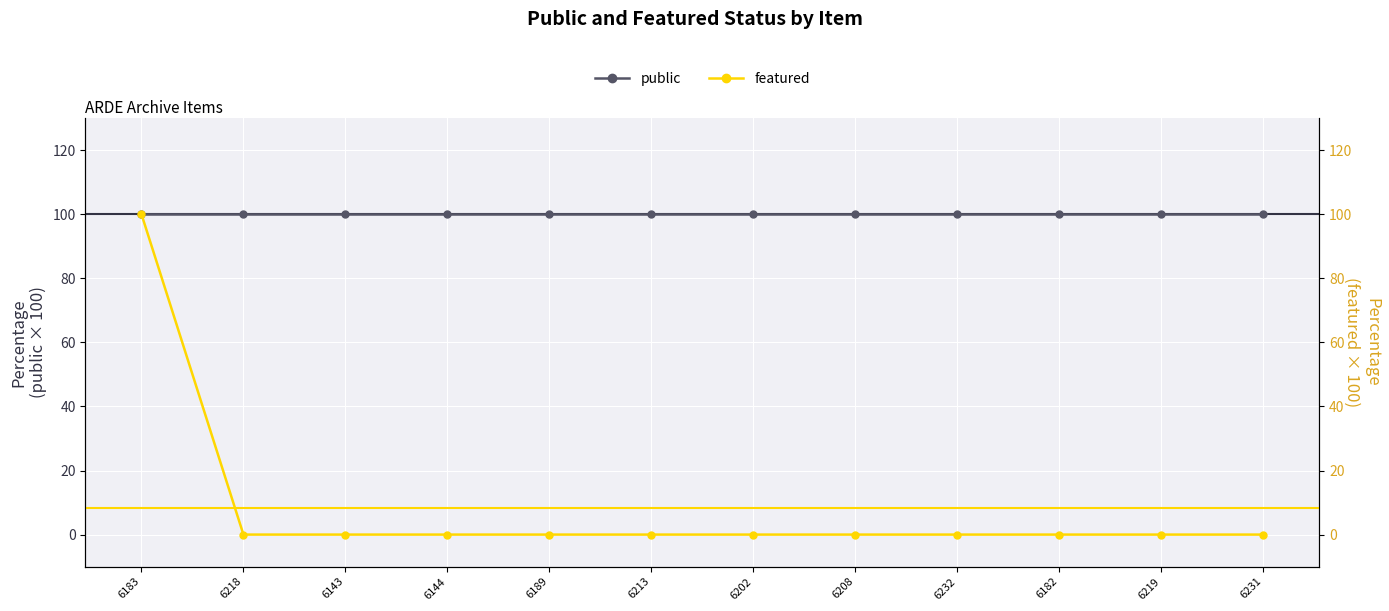

At how many categories does at least one series exceed 35?

12